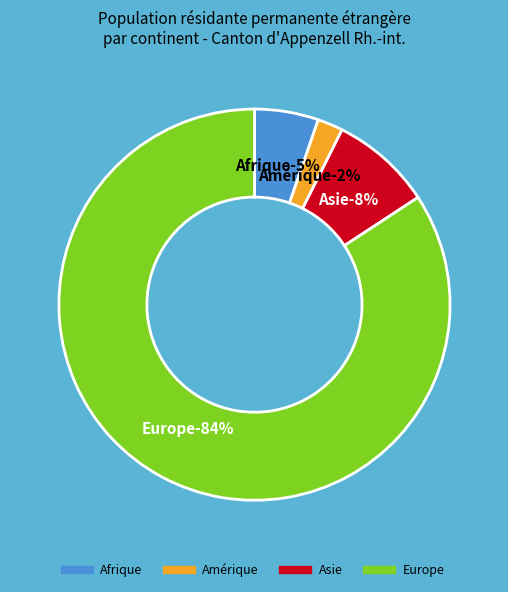

True or false: Etats tiers accounts for 6% of the total.

False